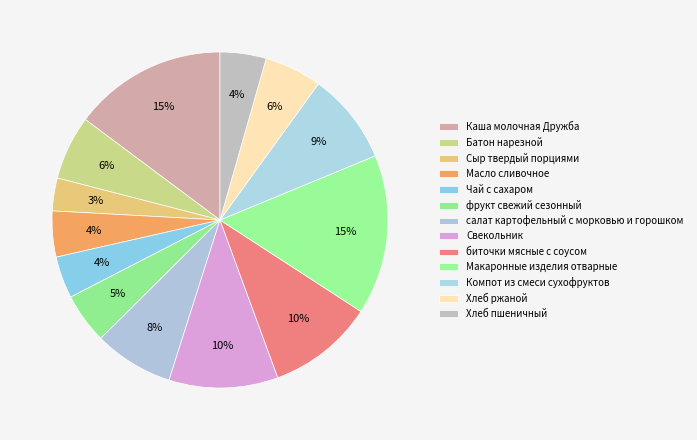

Is there any slice that represents more than half of the pie?

No